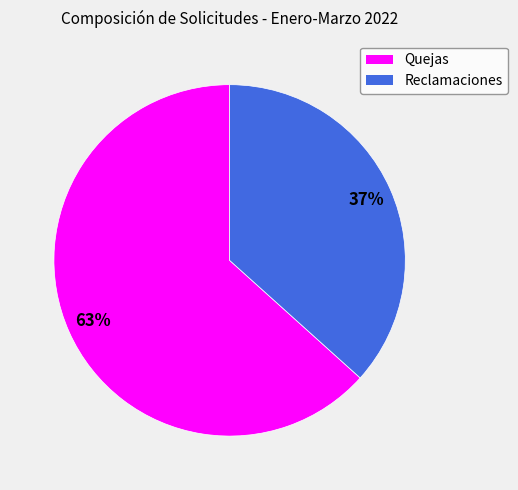

How many slices are in this pie chart?

2